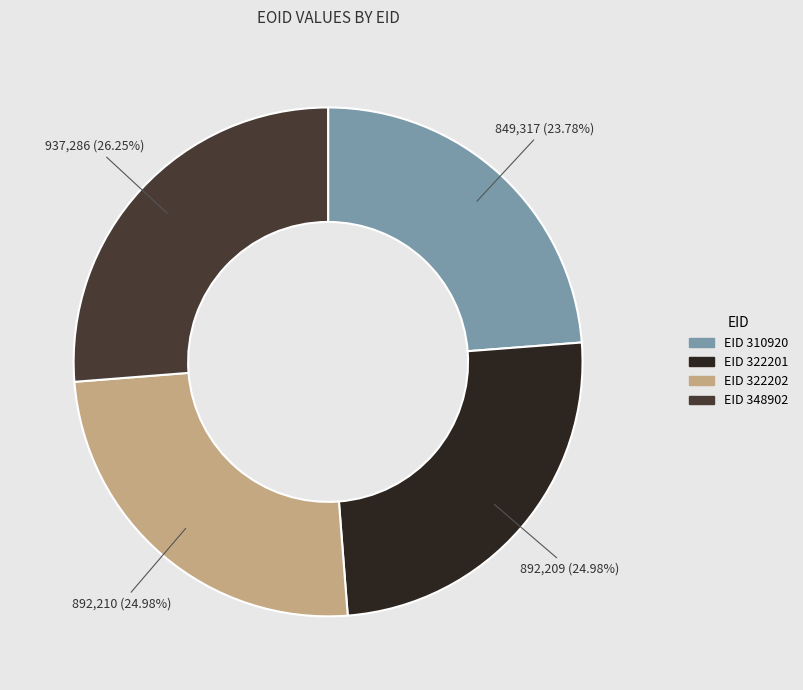

Is there a majority slice in this chart?

No